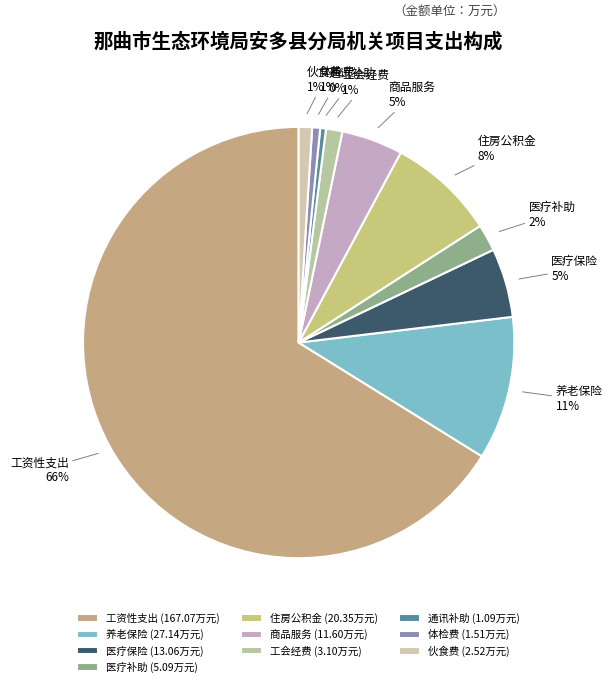

True or false: 住房公积金 accounts for 8% of the total.

True